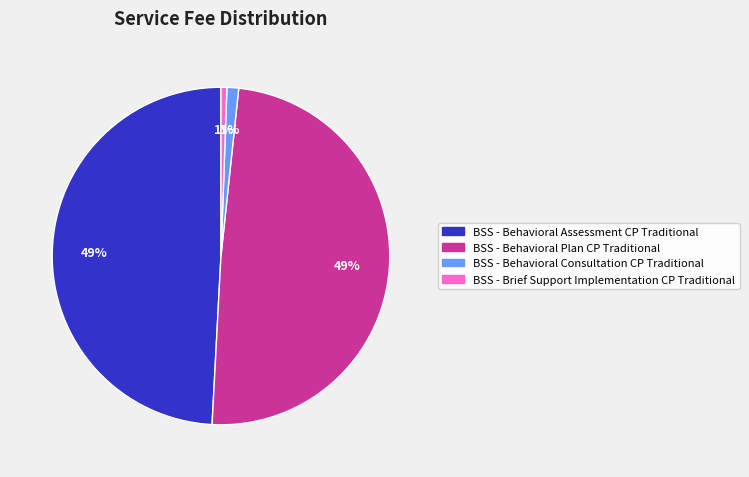

To the nearest percent, what portion does BSS - Behavioral Assessment CP Traditional represent?

49%